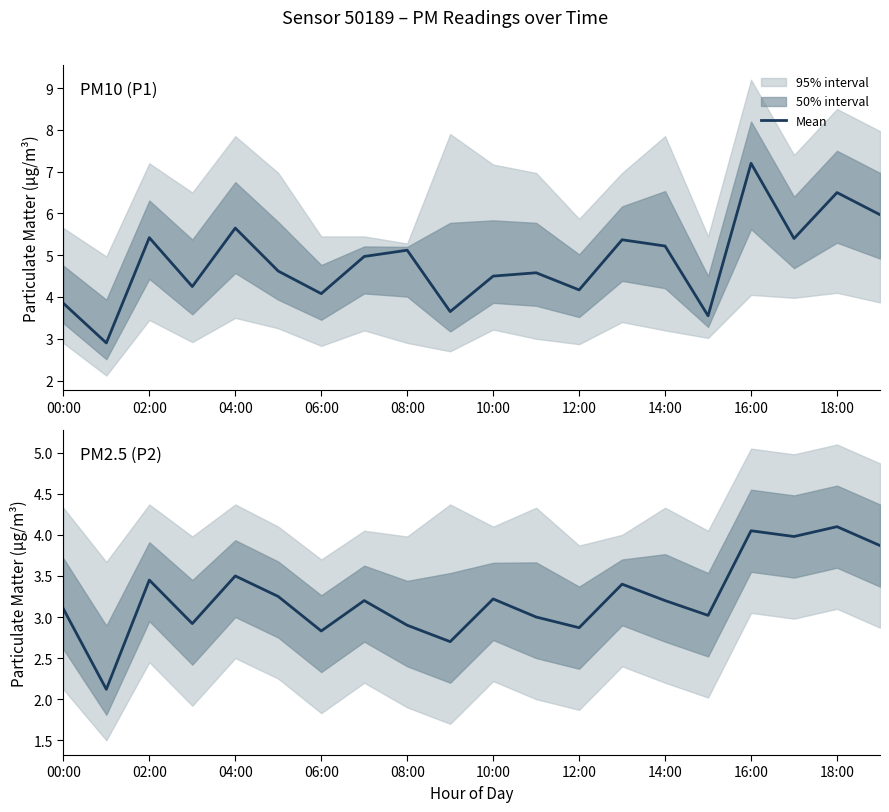

What is the ratio of the value at 14 to the value at 19?

0.8